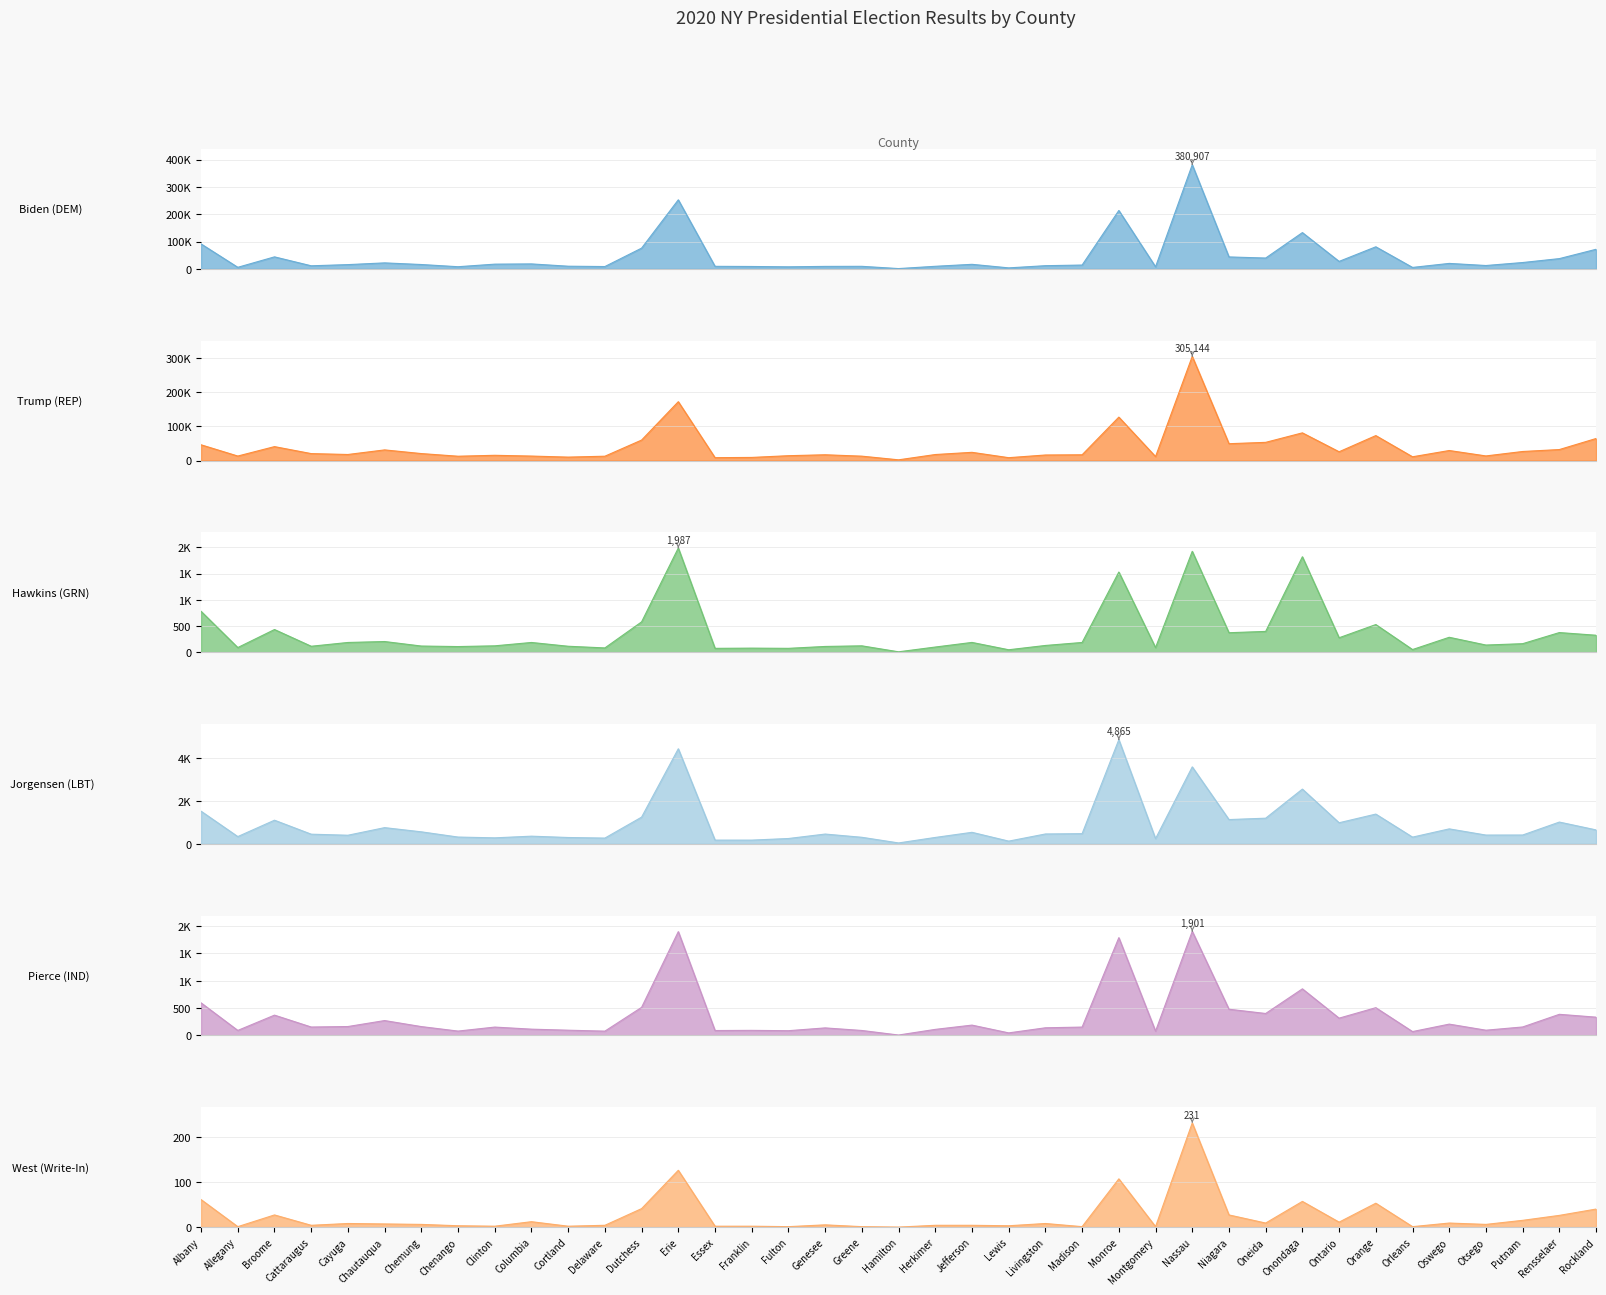

What is the average value of the Trump (REP) series?

39353